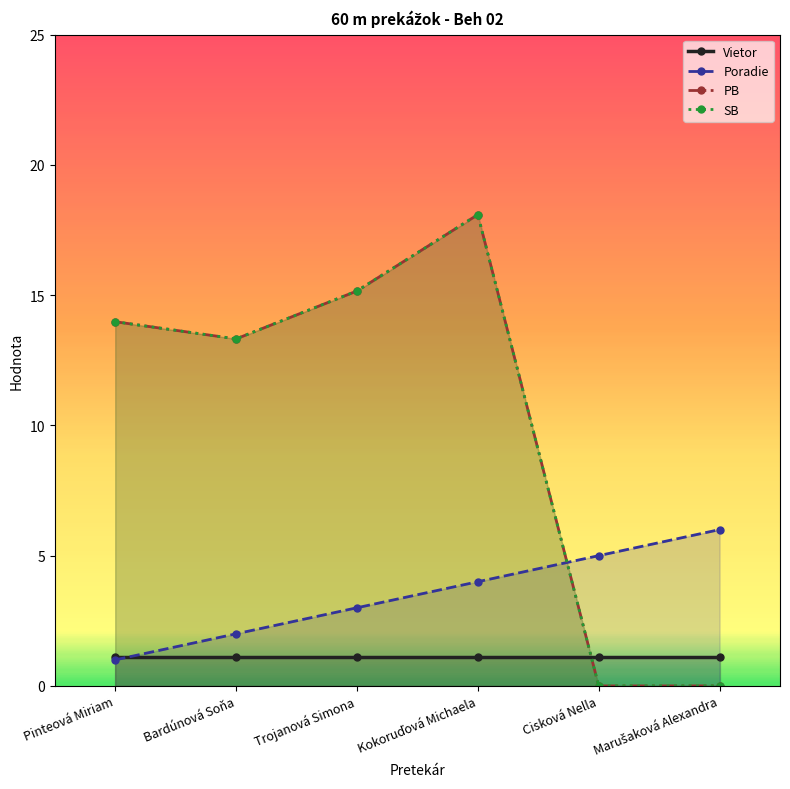

Which has a higher value, Trojanová Simona or Bardúnová Soňa?

Trojanová Simona